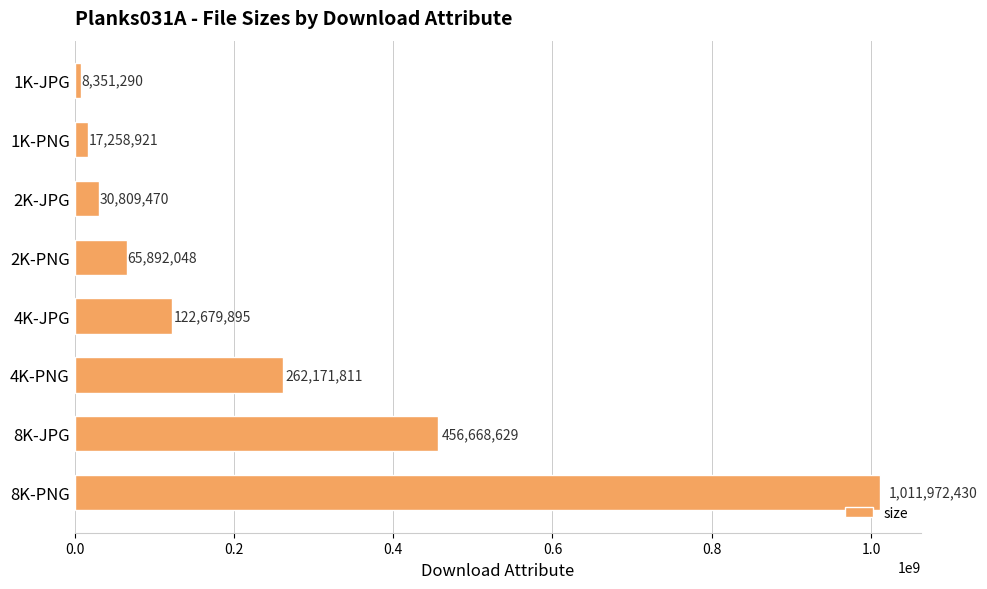

What is the label of the 3rd bar from the bottom?

4K-PNG